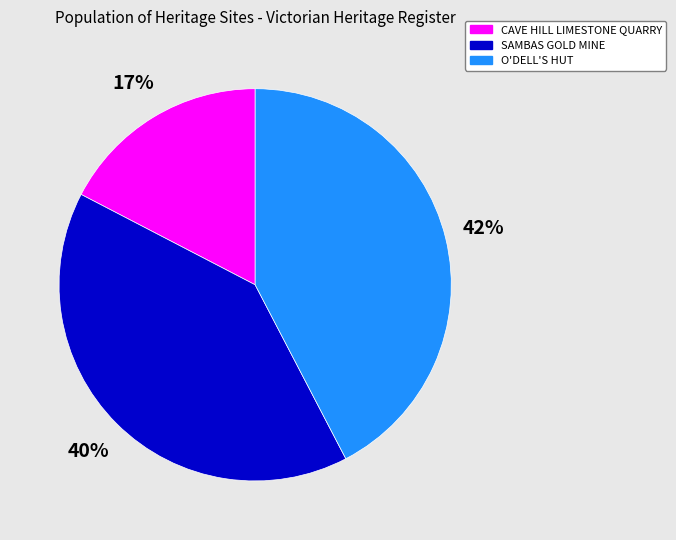

Do CAVE HILL LIMESTONE QUARRY and SAMBAS GOLD MINE together represent more than half of the pie?

Yes